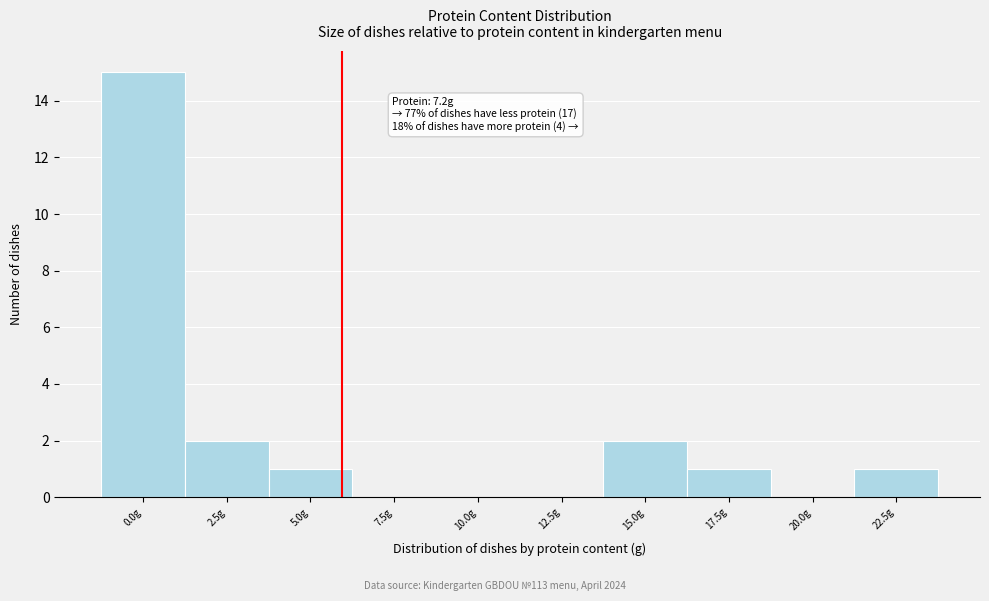

Reading left to right, extract all data points from this chart.

0.0g=15	2.5g=2	5.0g=1	7.5g=0	10.0g=0	12.5g=0	15.0g=2	17.5g=1	20.0g=0	22.5g=1